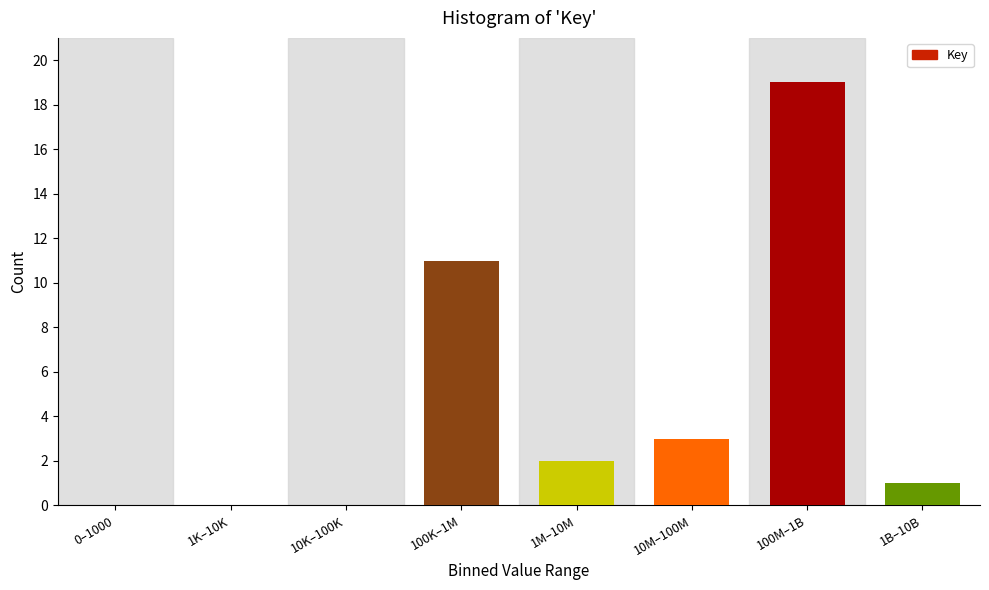

Reading left to right, list all the values displayed in this chart.

0–1000=0	1K–10K=0	10K–100K=0	100K–1M=11	1M–10M=2	10M–100M=3	100M–1B=19	1B–10B=1